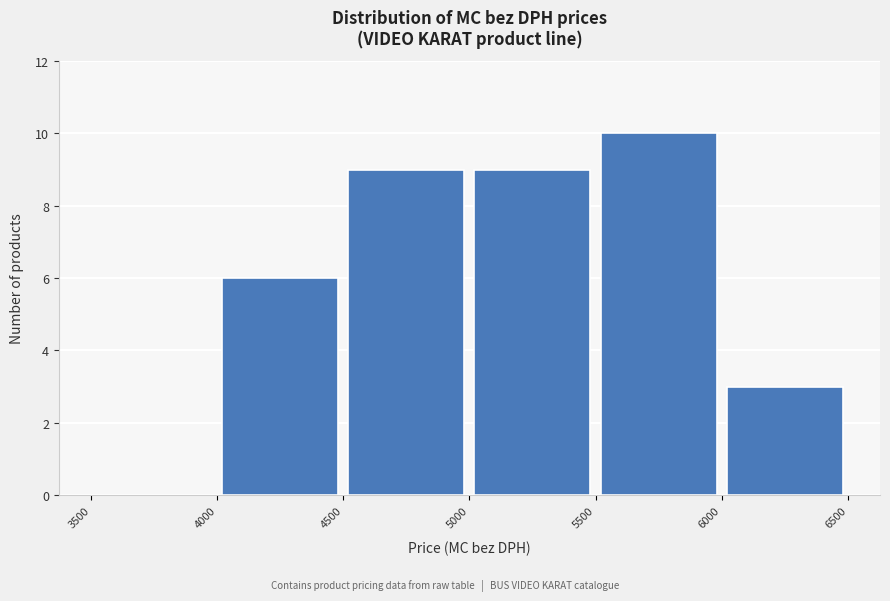

What is the height of the bar covering 6000 to 6500 on the x-axis? The values are not printed on the chart, so give them approximately, as read against the axis.

3